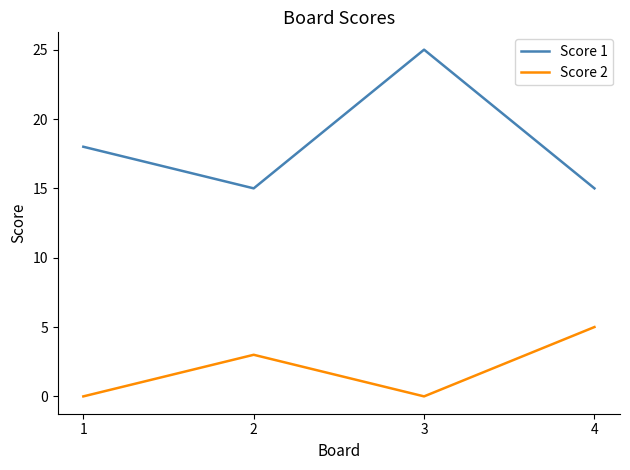

Reading left to right, what are all the values shown in this chart?

Score 1: 1=18	2=15	3=25	4=15
Score 2: 1=0	2=3	3=0	4=5